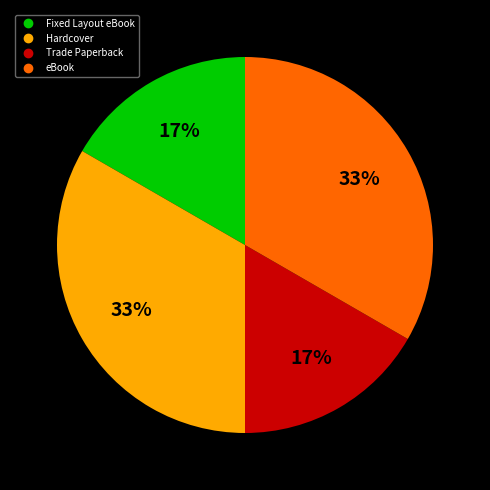

Does any single category account for the majority?

No